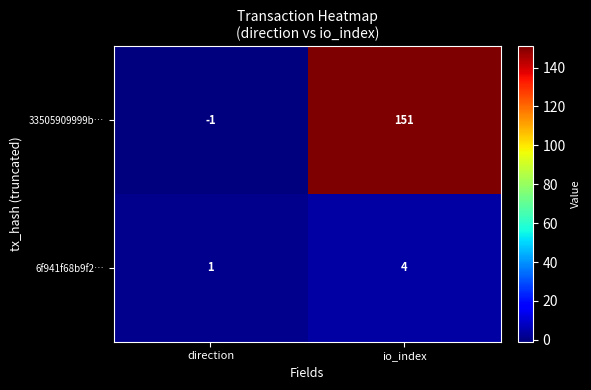

At which label is 33505909999b… closest to 75?

direction